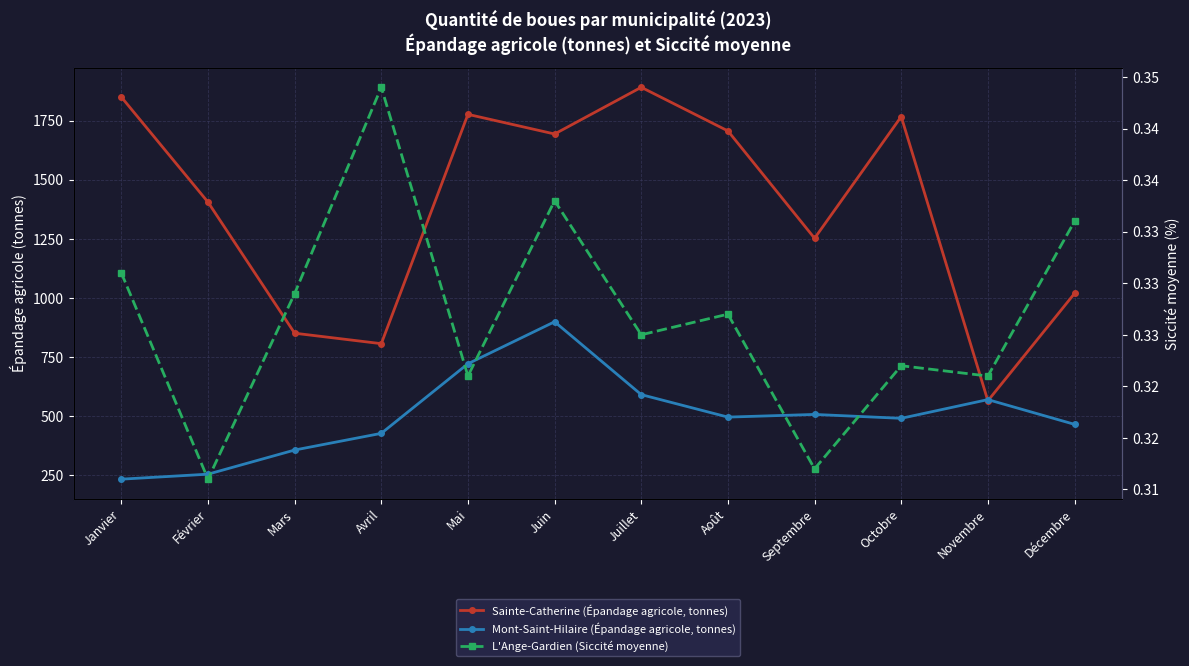

The value of Sainte-Catherine (Épandage agricole, tonnes) at Avril is 806.6. True or false?

True